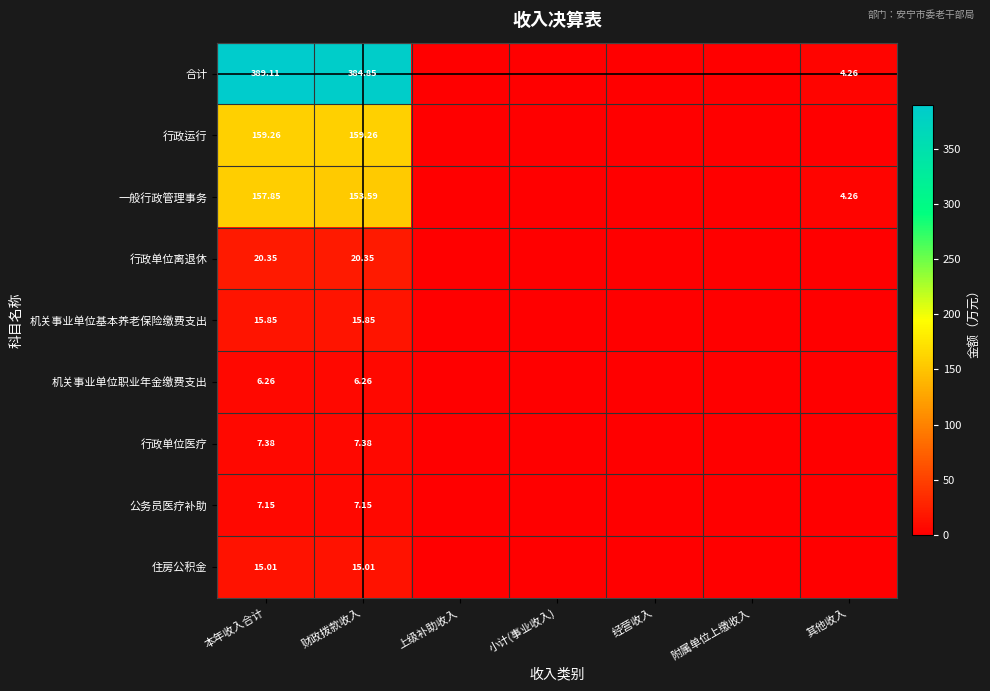

Rank the series at 本年收入合计 from lowest to highest value.

机关事业单位职业年金缴费支出, 公务员医疗补助, 行政单位医疗, 住房公积金, 机关事业单位基本养老保险缴费支出, 行政单位离退休, 一般行政管理事务, 行政运行, 合计